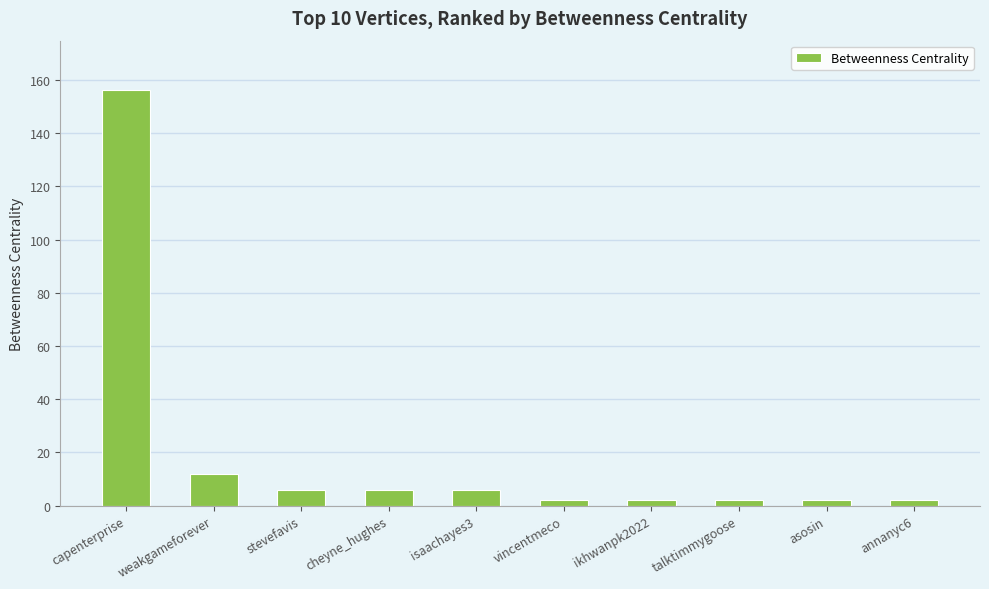

What is the label of the 9th bar from the right?

weakgameforever